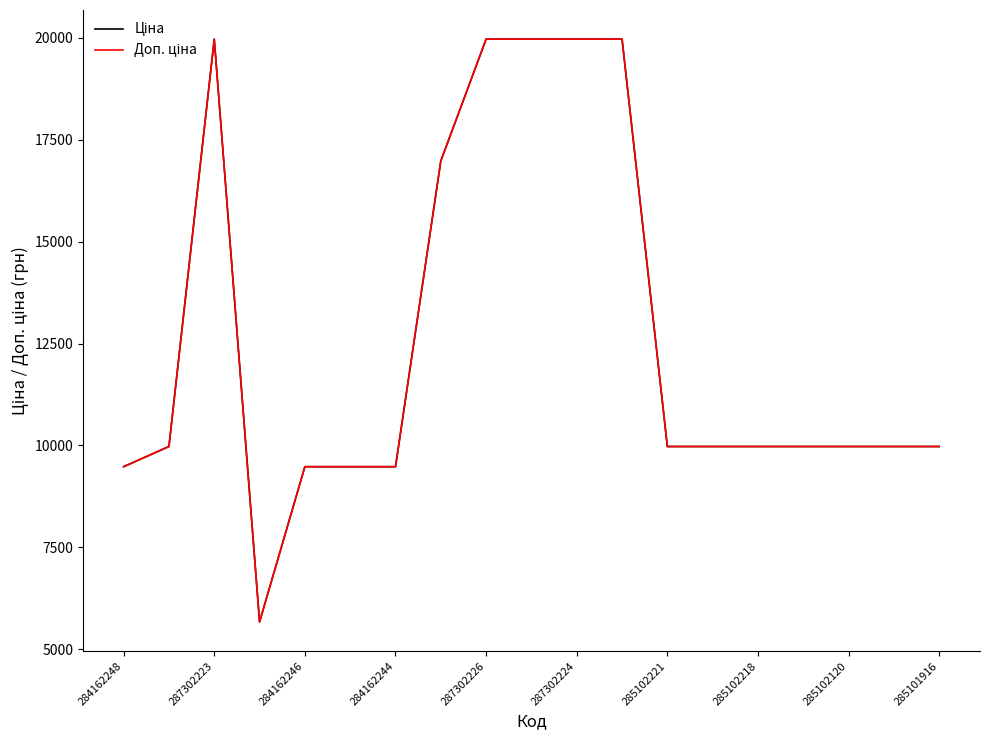

Does the chart display data point markers on the line(s)?

No